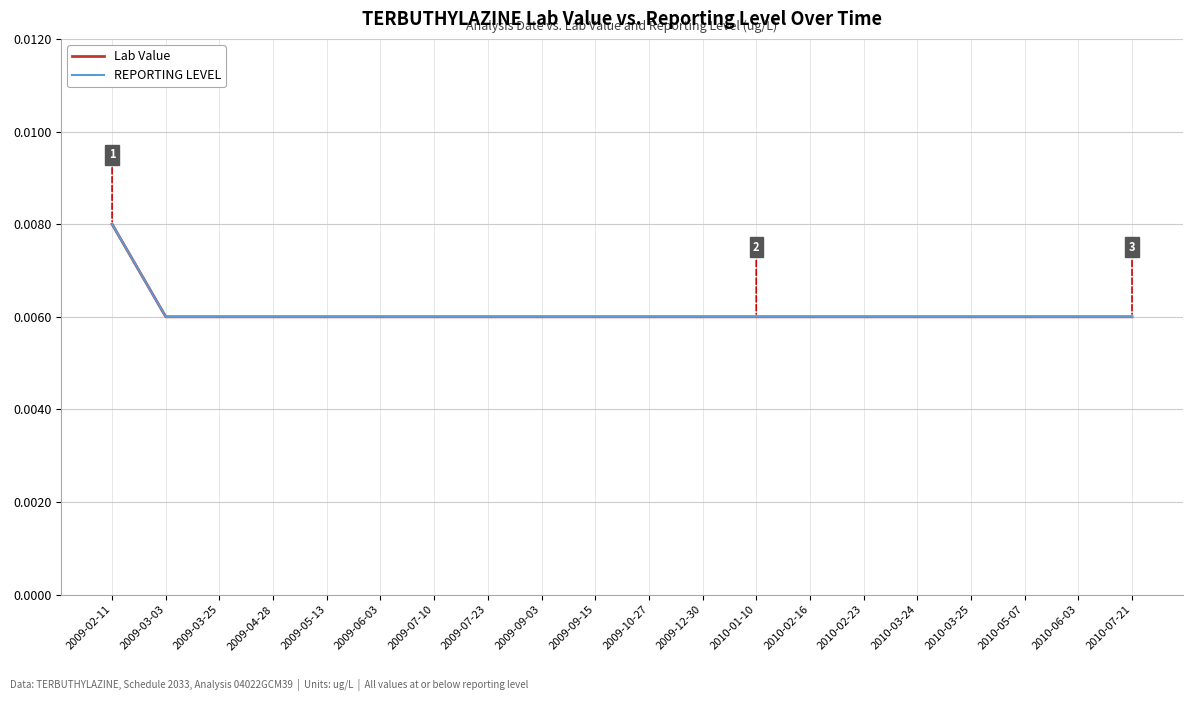

At which label does Lab Value reach its minimum?

2009-03-03